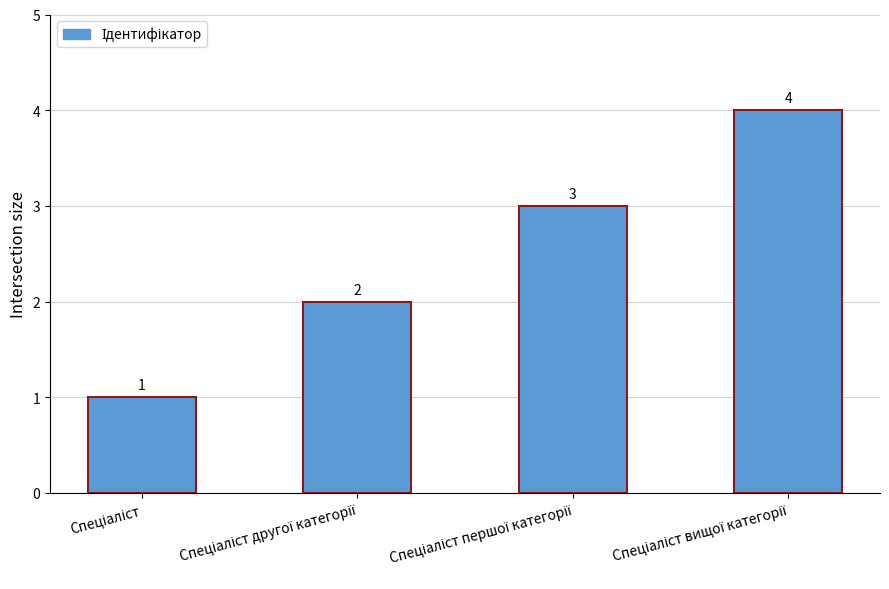

Count the number of data series in this chart.

1